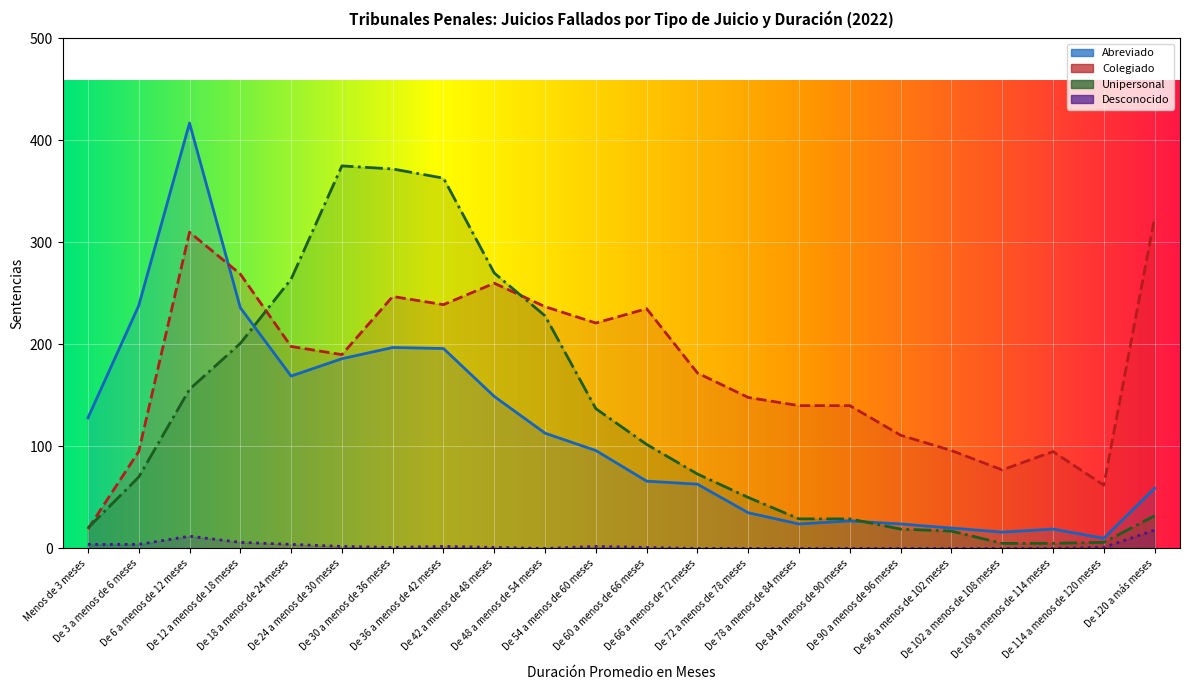

How many times do Colegiado and Unipersonal cross each other?

3